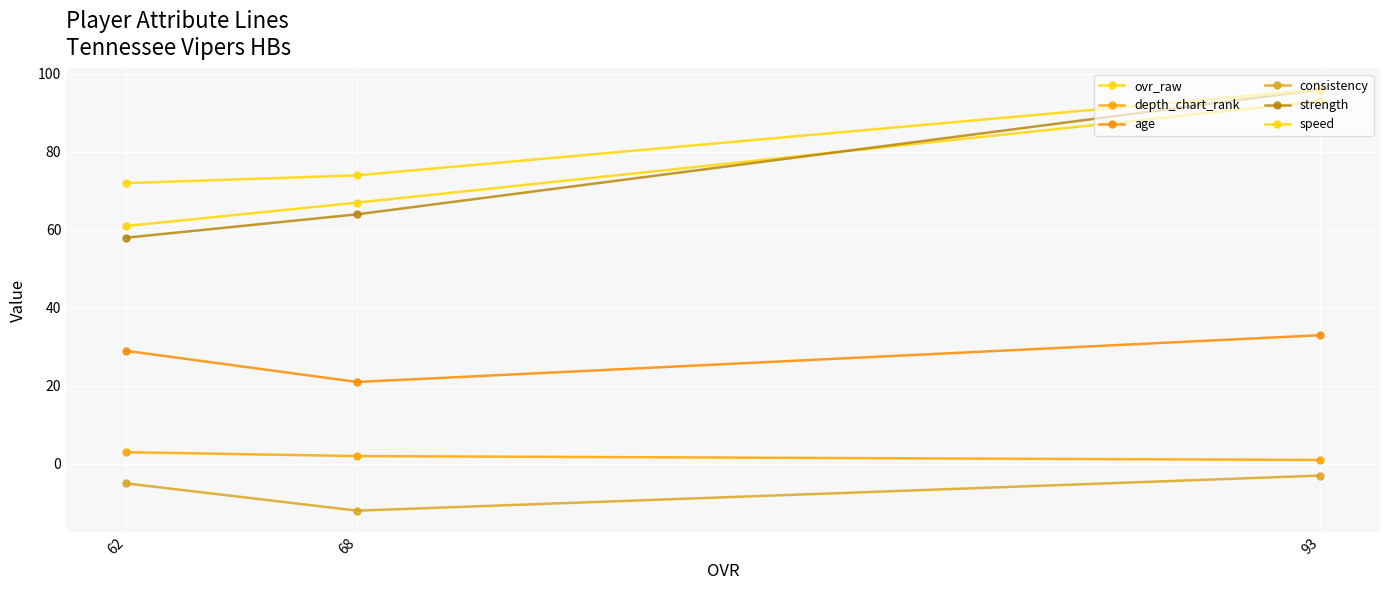

What is the lowest value of the consistency series?

-12